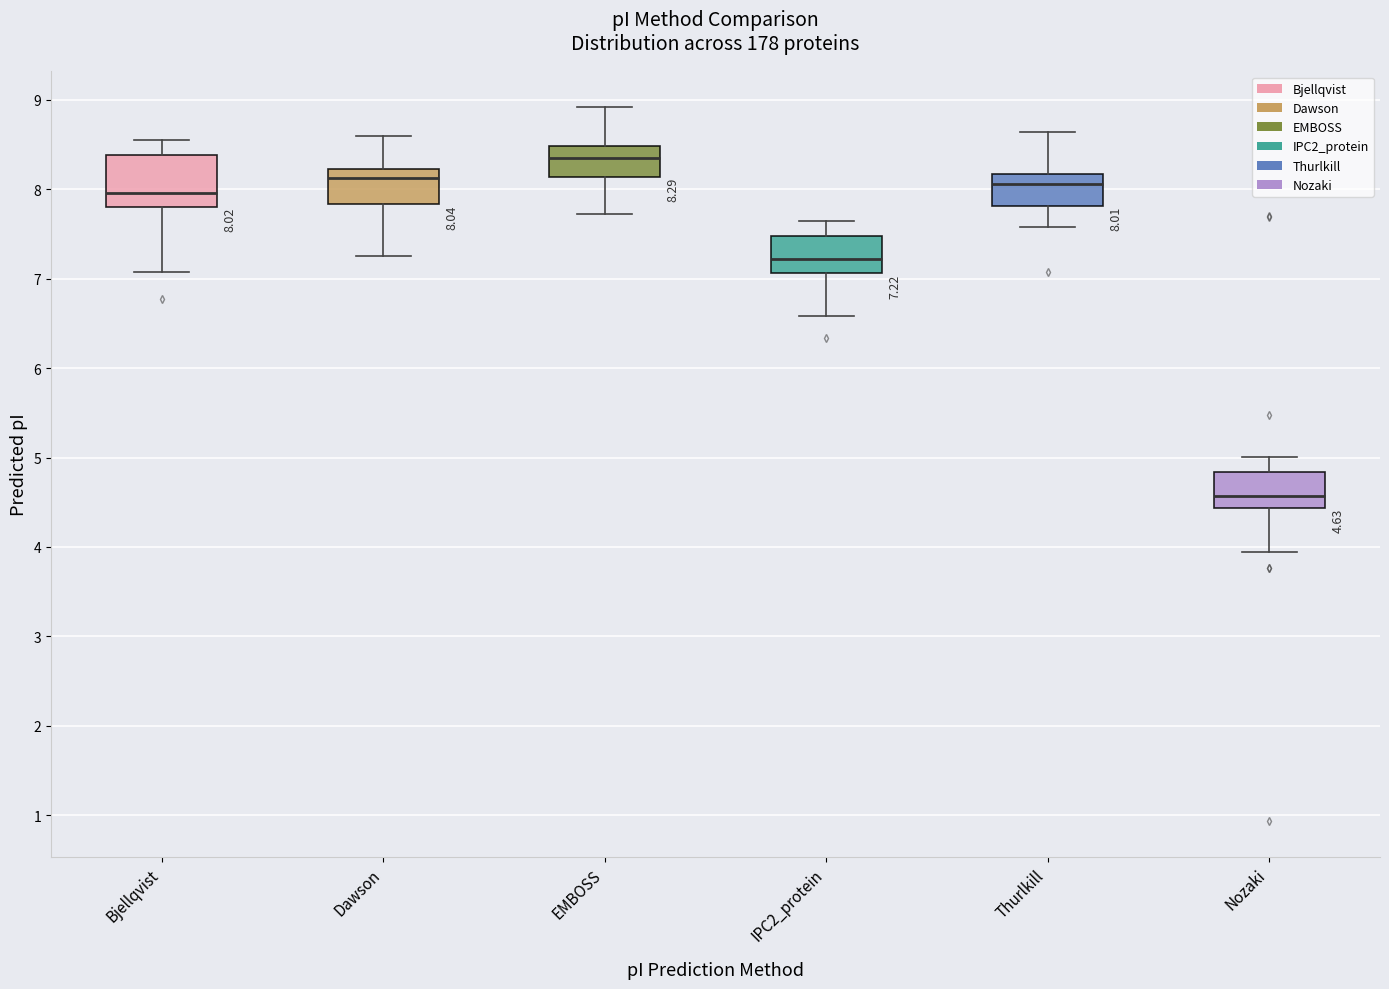

Which box's median line is the lowest?

Nozaki